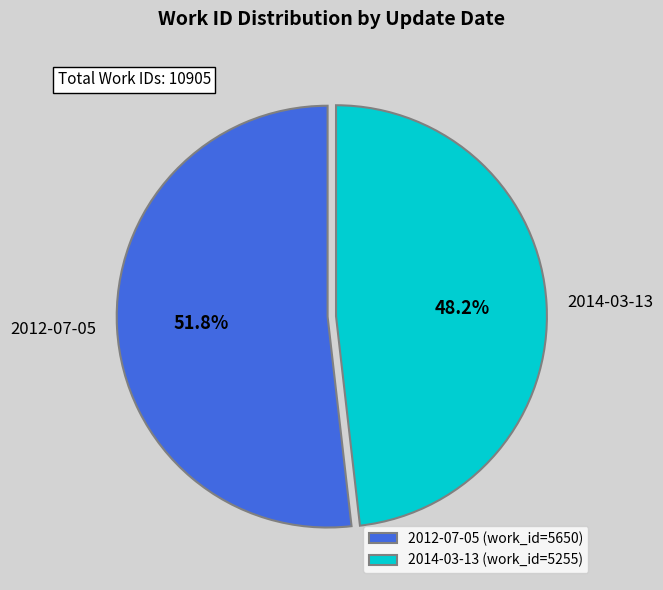

What is the total percentage of 2014-03-13 and 2012-07-05?

100.0%